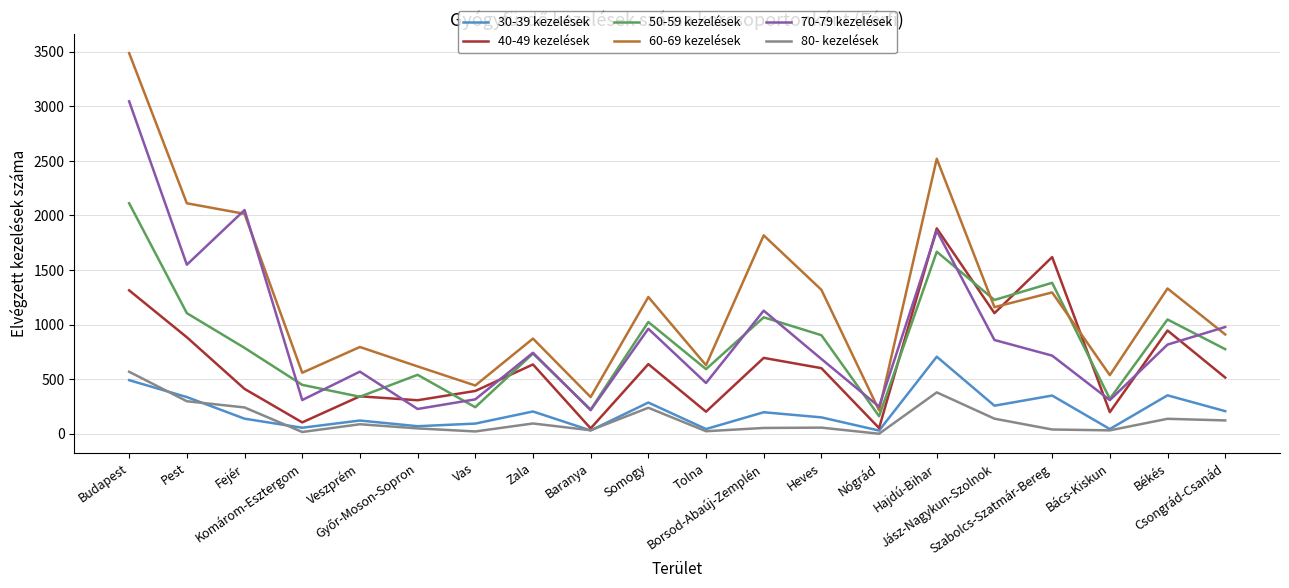

True or false: 60-69 kezelések and 30-39 kezelések intersect in this chart.

False